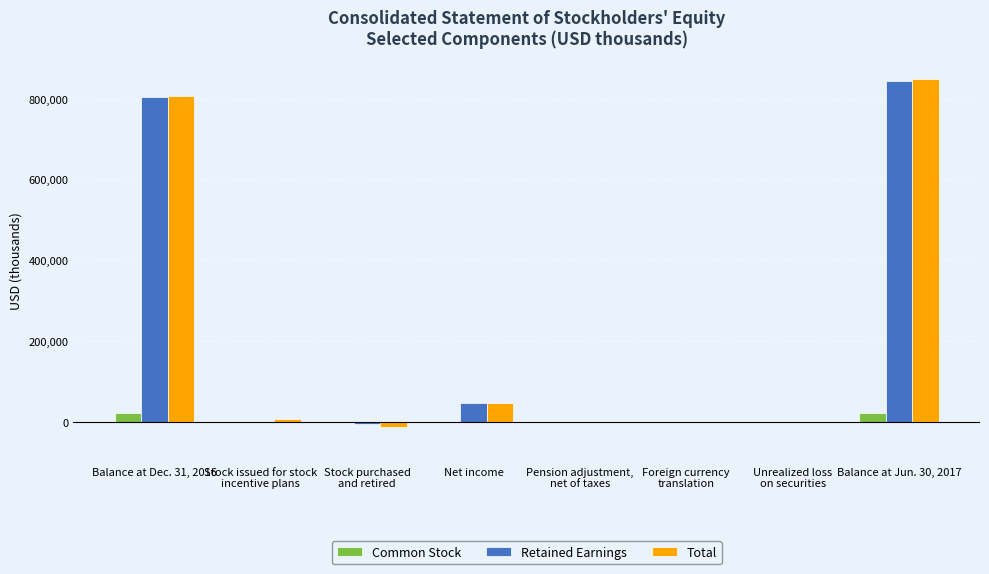

Is the value of Retained Earnings at Net income greater than the value of Common Stock at Balance at Jun. 30, 2017?

Yes